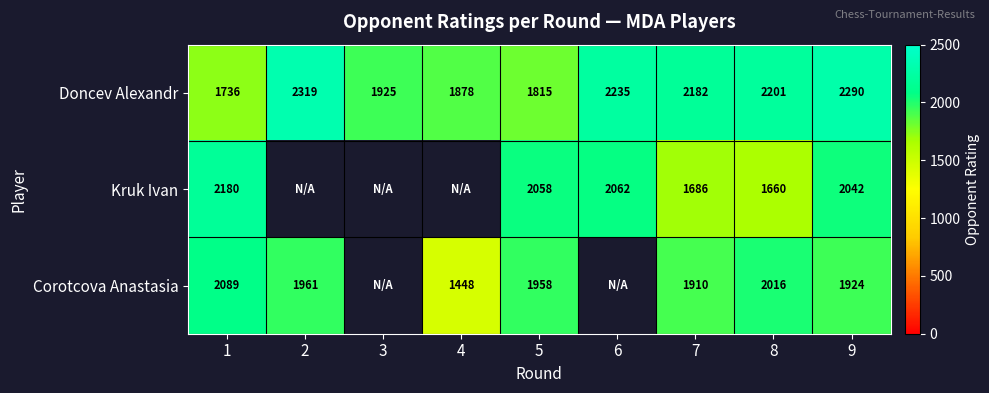

Rank the series at 1 from lowest to highest value.

Doncev Alexandr, Corotcova Anastasia, Kruk Ivan